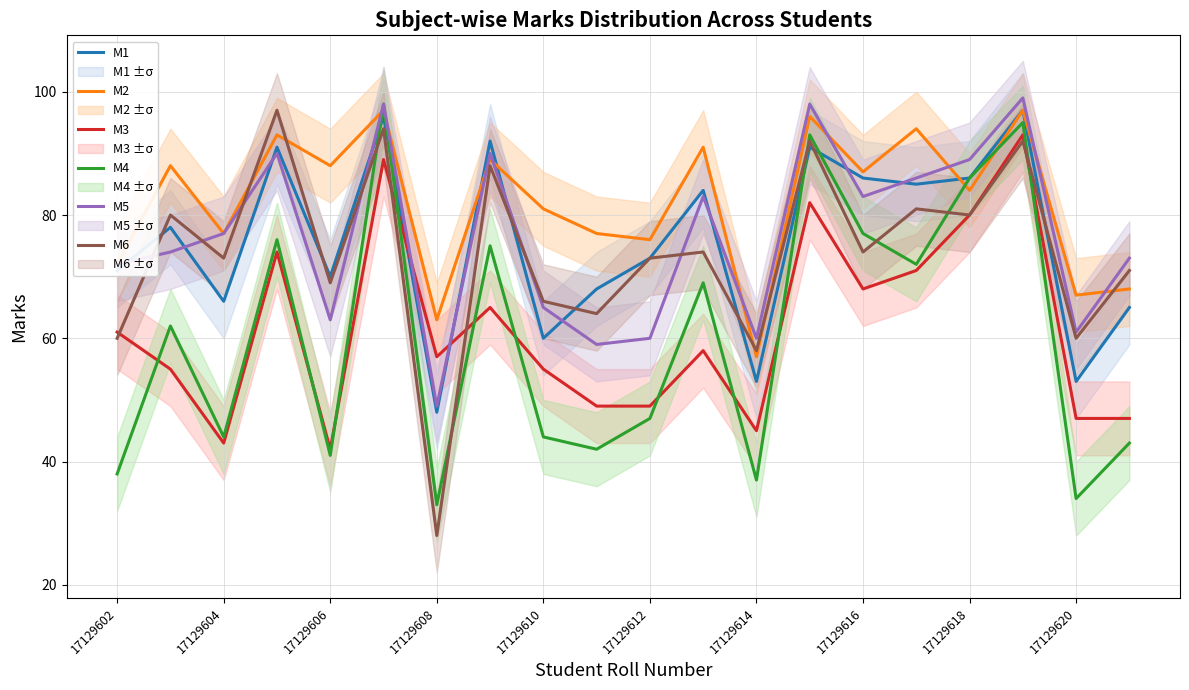

Reading left to right, list all the values displayed in this chart.

M1: 71	78	66	91	70	96	48	92	60	68	73	84	53	91	86	85	86	97	53	65
M2: 72	88	77	93	88	97	63	89	81	77	76	91	57	96	87	94	84	97	67	68
M3: 61	55	43	74	42	89	57	65	55	49	49	58	45	82	68	71	80	93	47	47
M4: 38	62	44	76	41	98	33	75	44	42	47	69	37	93	77	72	86	95	34	43
M5: 72	74	77	90	63	98	49	90	65	59	60	83	60	98	83	86	89	99	61	73
M6: 60	80	73	97	69	94	28	88	66	64	73	74	58	92	74	81	80	92	60	71